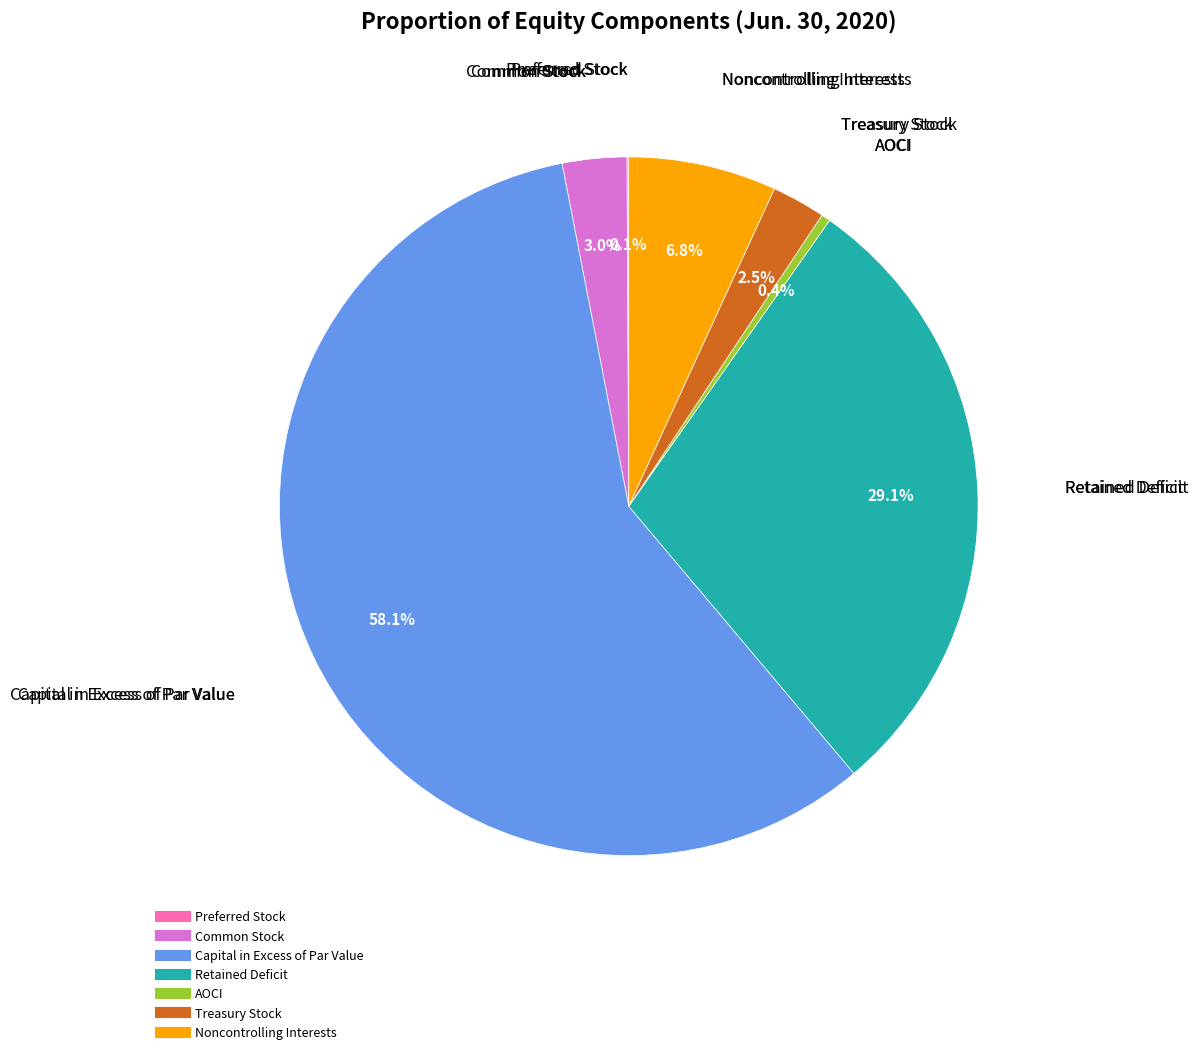

Does Treasury Stock account for over 50% of the chart?

No